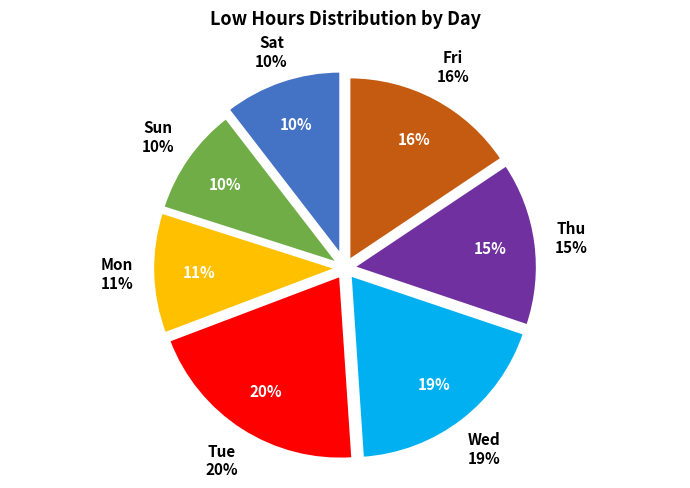

Combined, do 9 Wed and 1 Tue account for over 50%?

No